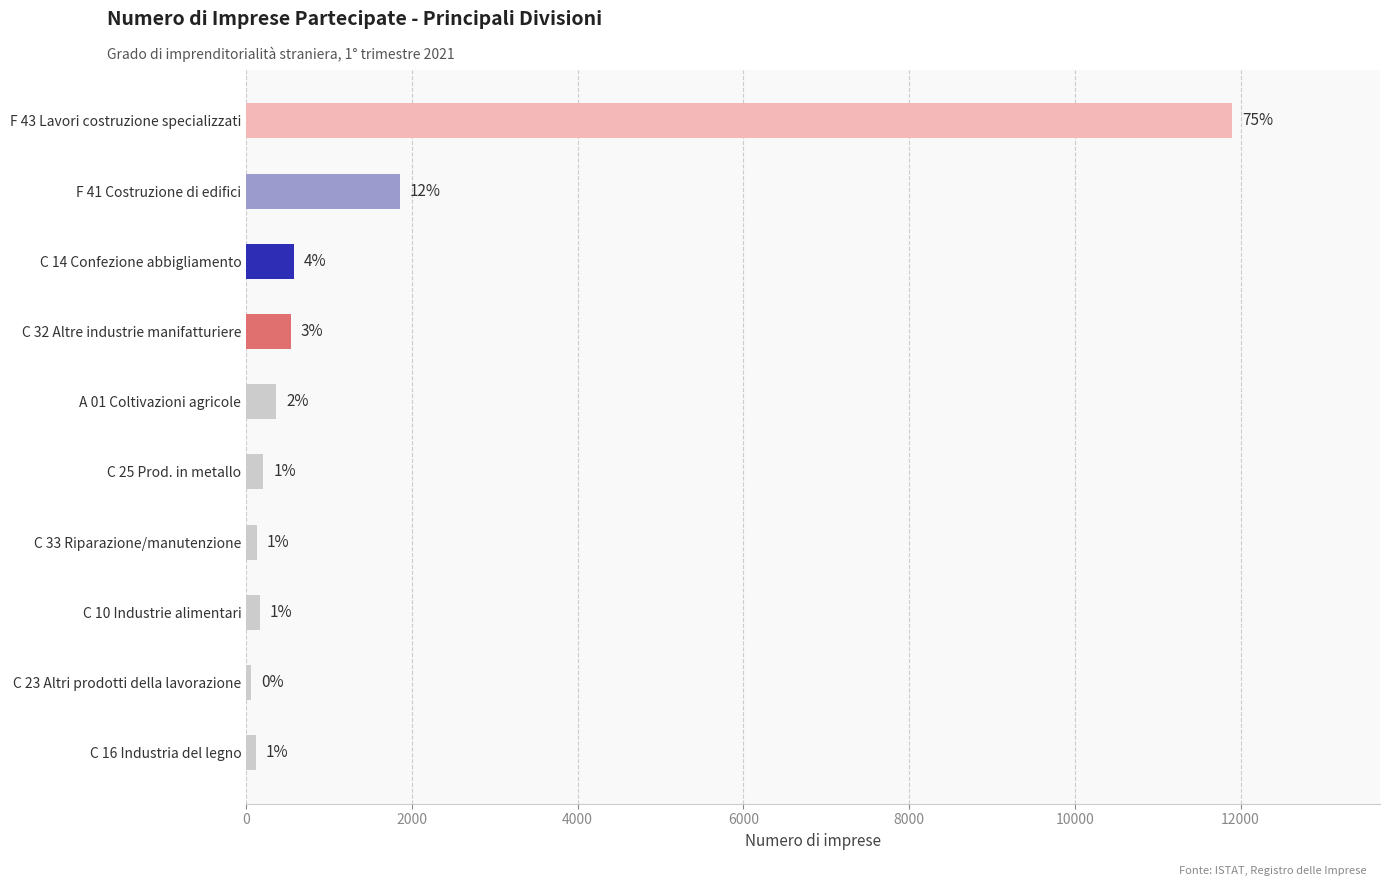

Does the chart contain any negative values?

No